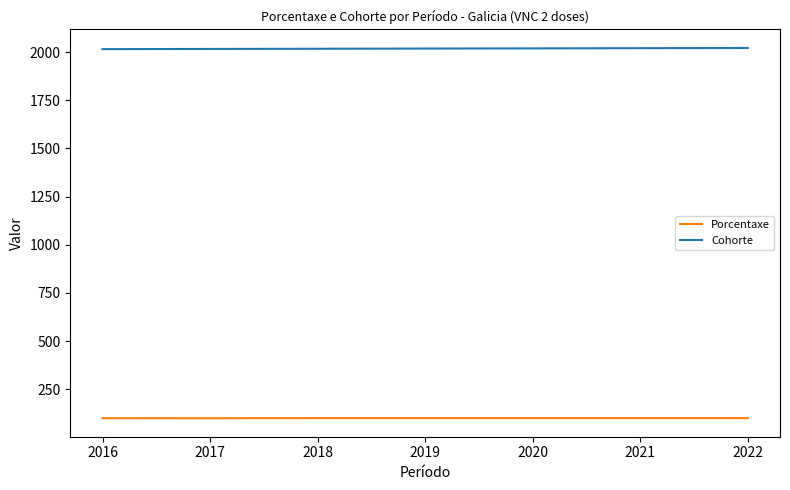

What is the difference between the second highest and second lowest values in the Cohorte series?

4.0